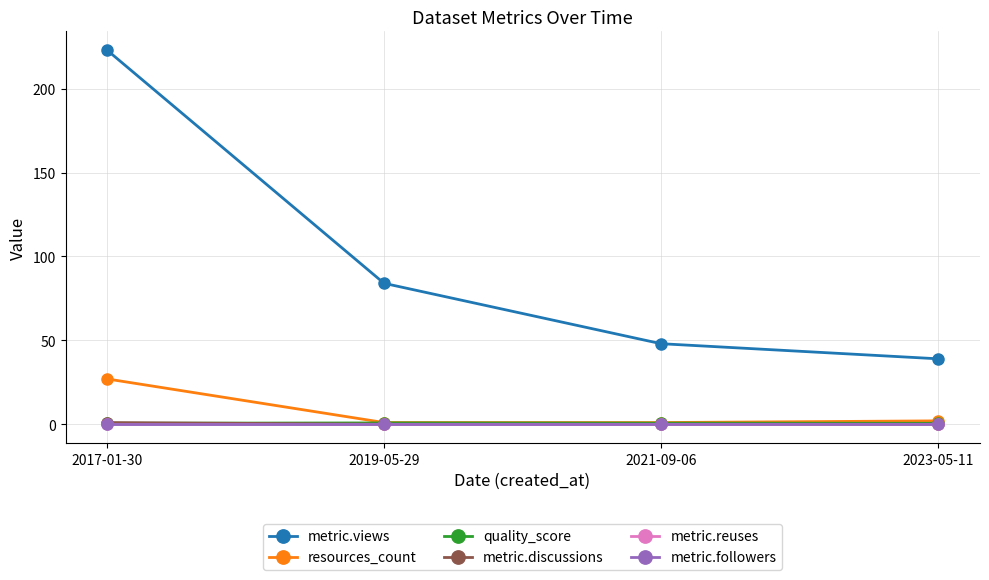

True or false: metric.views and quality_score intersect in this chart.

False